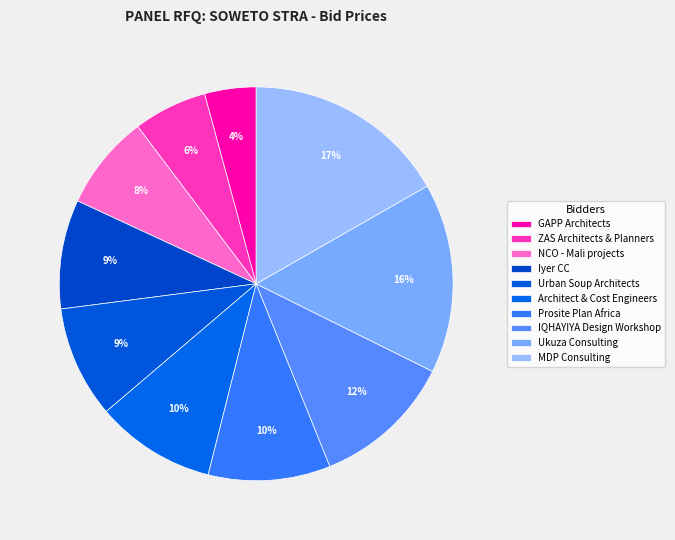

The MDP Consulting slice represents 7% of the pie. True or false?

False